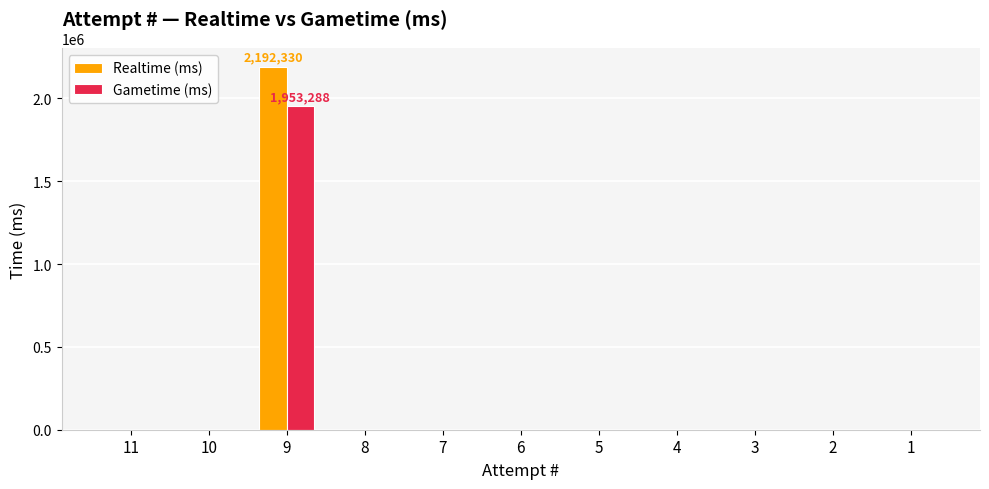

The value of Gametime (ms) at 3 is 0. True or false?

True